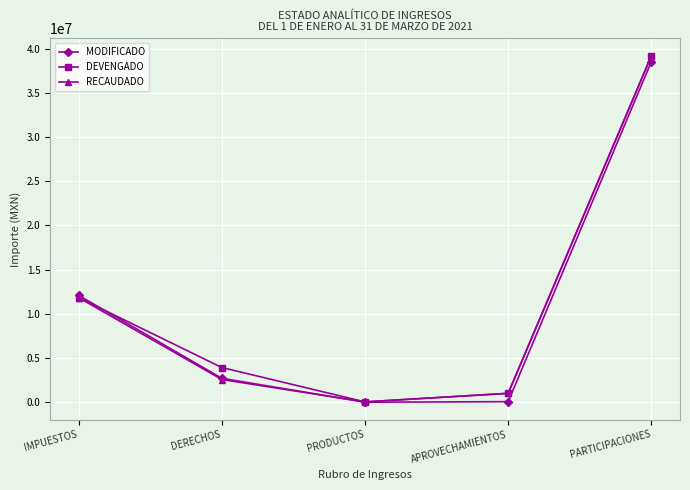

What is the difference between the DEVENGADO values at PARTICIPACIONES and DERECHOS?

35268118.6